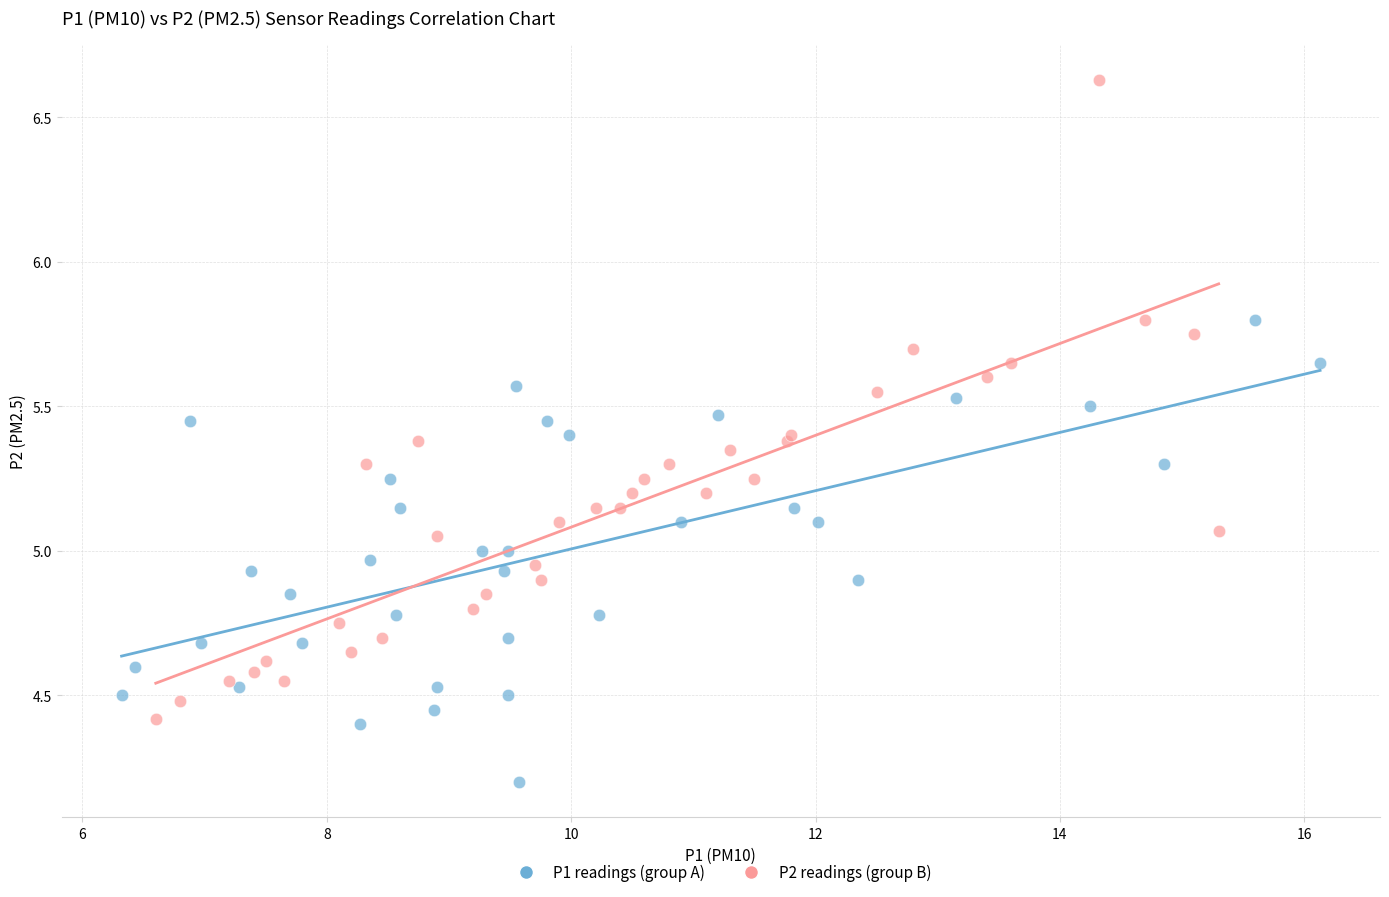

Which series reaches the maximum Y coordinate?

P2 readings (group B)